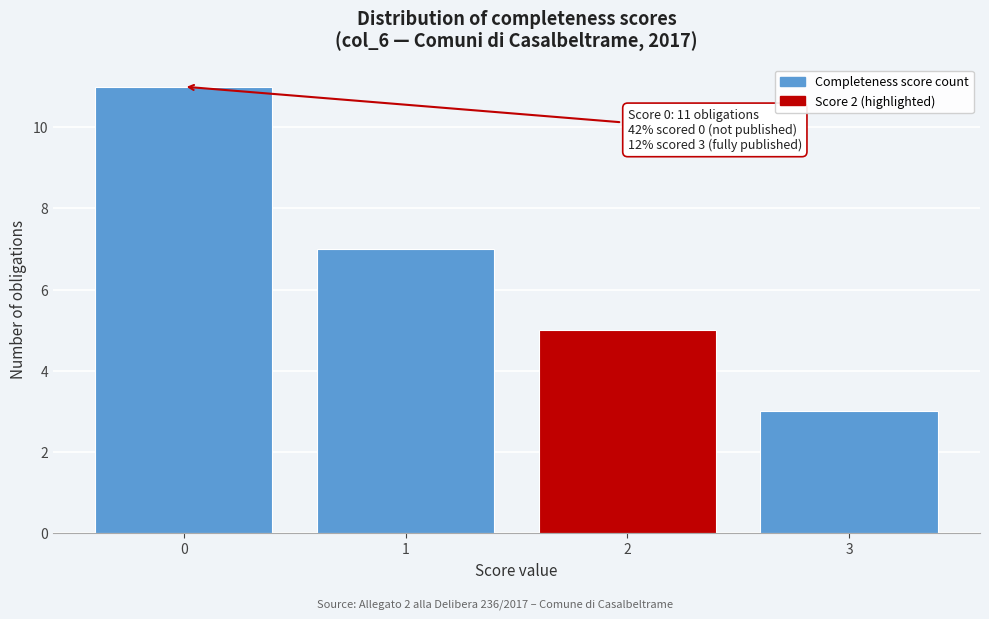

Reading left to right, what are all the values shown in this chart?

0=11	1=7	2=5	3=3